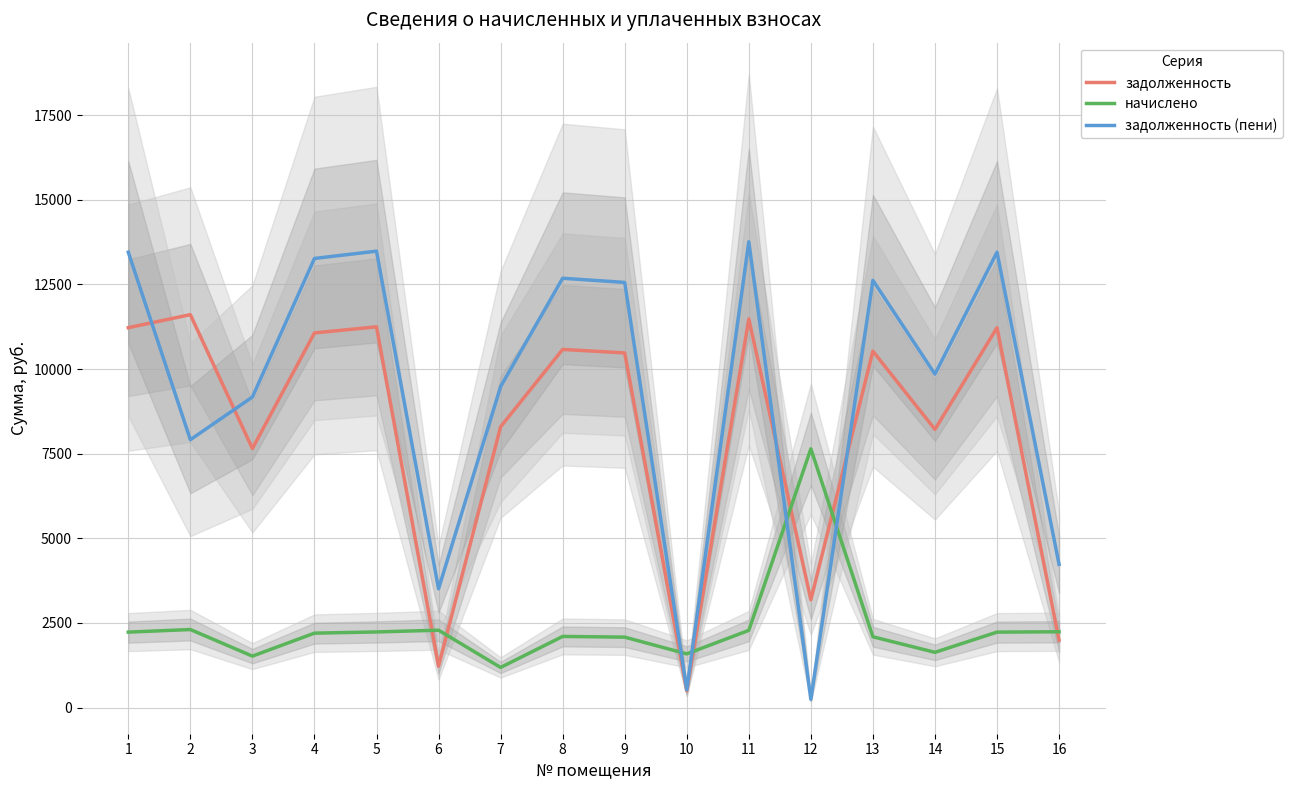

Reading right to left, extract all data points from this chart.

задолженность: 1991.8	11222.2	8217.6	10528.8	3184.9	11479.0	498.5	10477.4	10580.2	8294.6	1224.0	11247.8	11068.1	7652.6	11607.4	11222.2
начислено: 2240.2	2230.0	1633.0	2092.2	7644.1	2281.1	1587.1	2082.1	2102.4	1186.6	2286.2	2235.2	2199.4	1520.7	2306.5	2230.0
задолженность (пени): 4232.0	13452.2	9850.6	12621.0	244.6	13760.0	528.0	12559.5	12682.6	9481.2	3510.2	13483.0	13267.5	9173.4	7913.9	13452.2